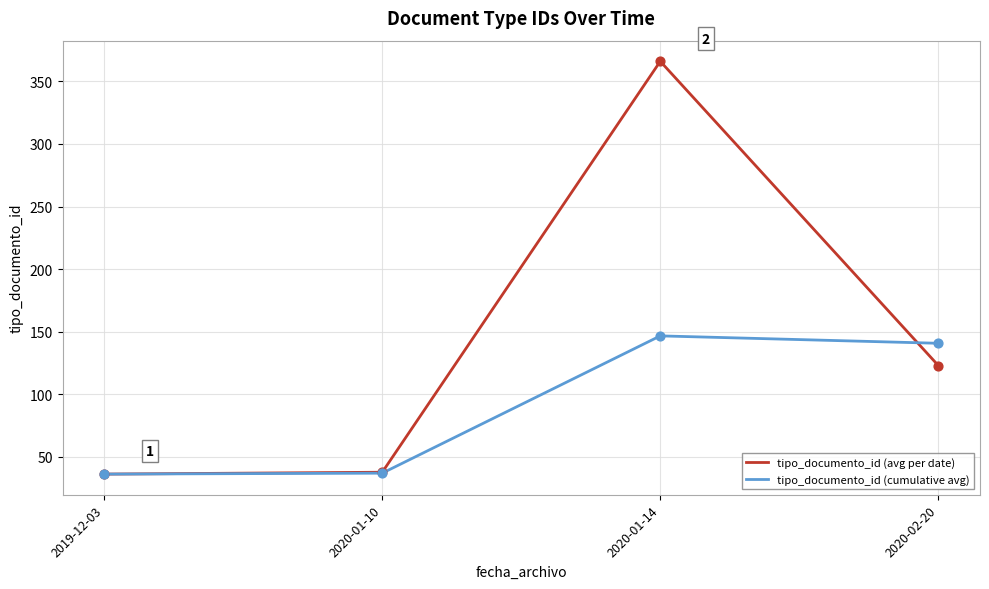

Is the value of tipo_documento_id (cumulative avg) at 2020-01-14 greater than the value of tipo_documento_id (avg per date) at 2020-01-10?

Yes